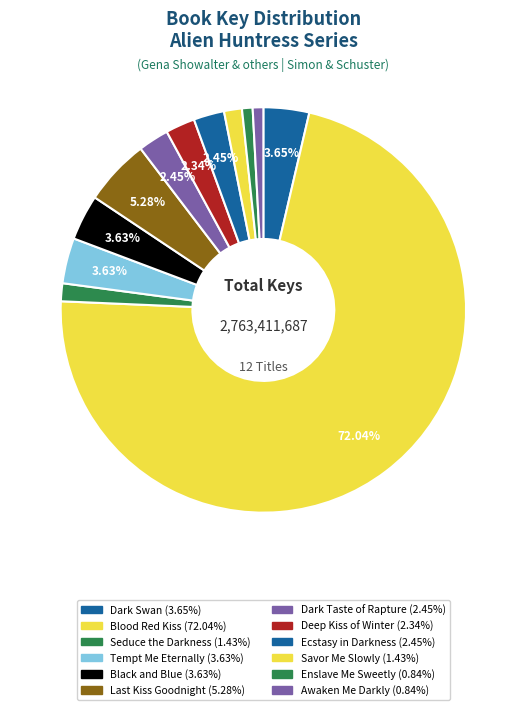

How many segments does this pie chart have?

12